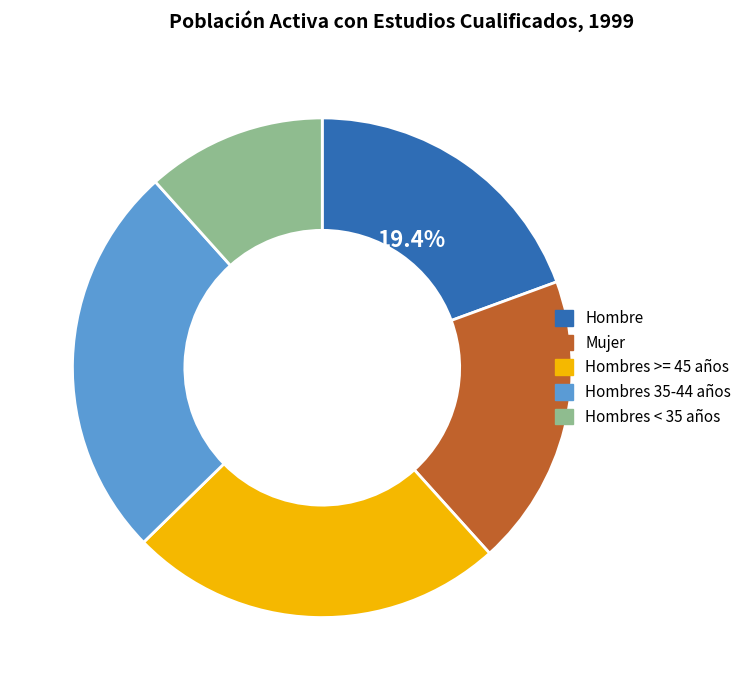

Is it true that Hombres 35-44 años is 33% of the pie?

False